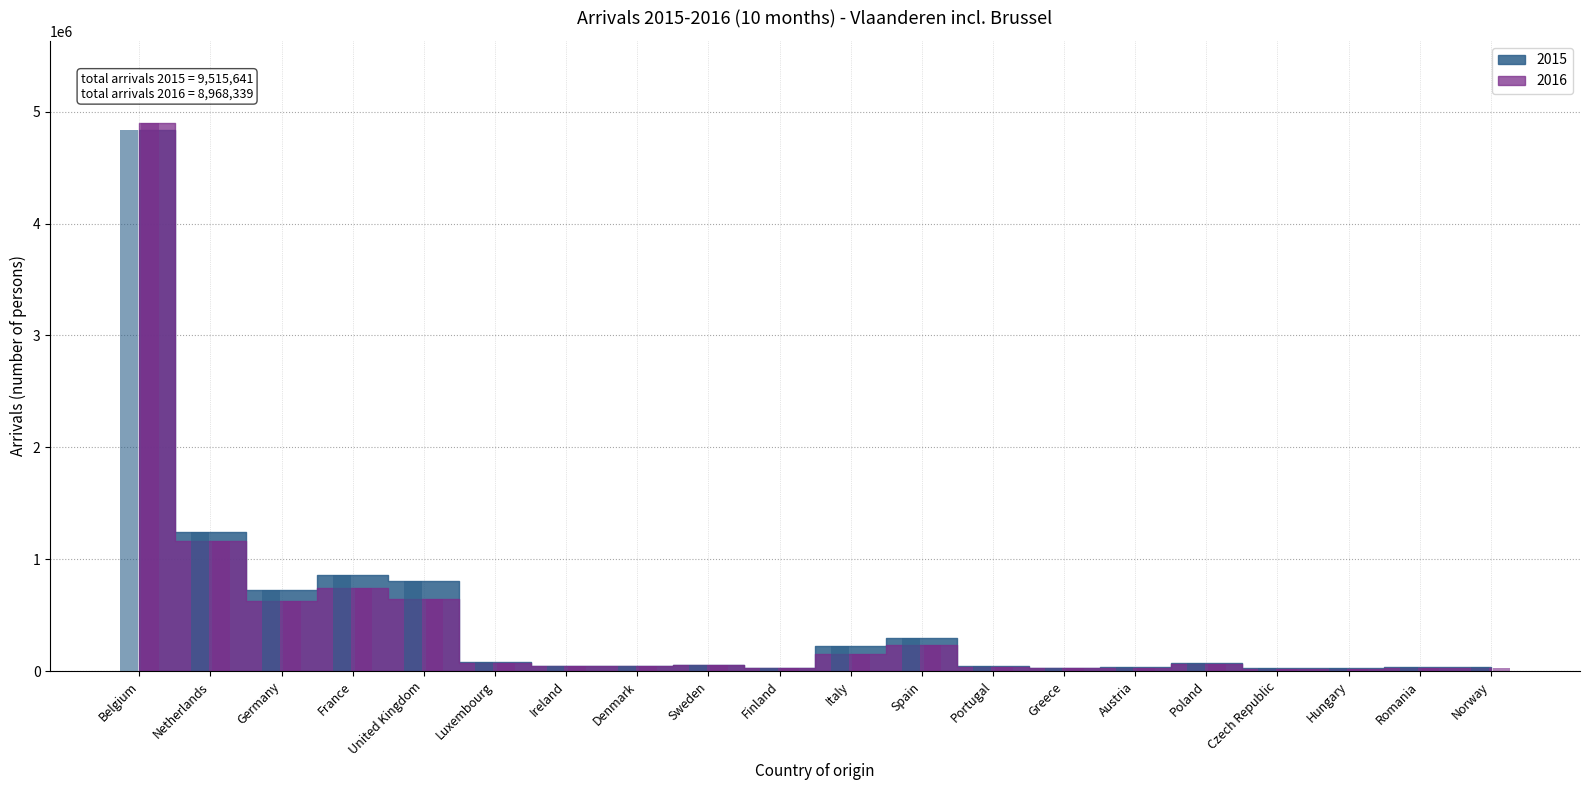

Which has a higher value, Poland or Germany?

Germany